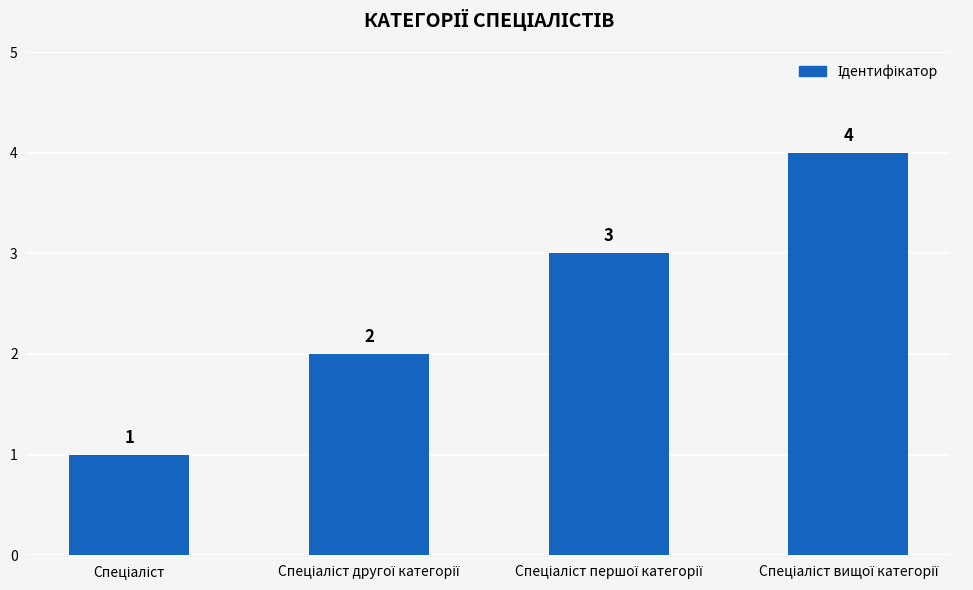

What is the difference between the maximum and minimum values?

3